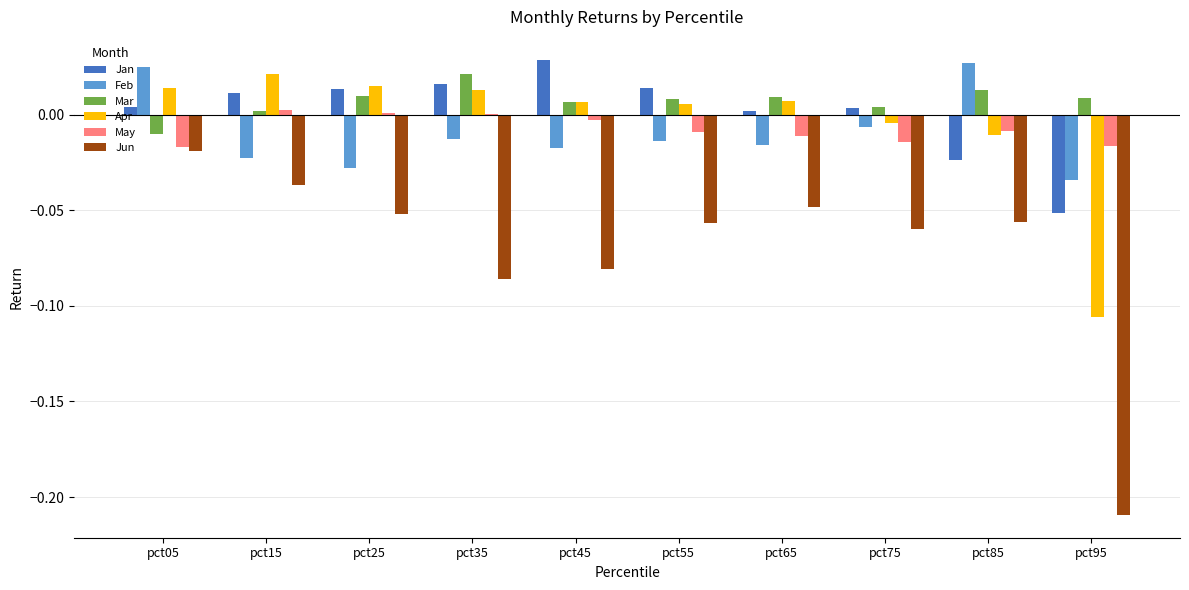

How many data points in Mar are above 0?

9